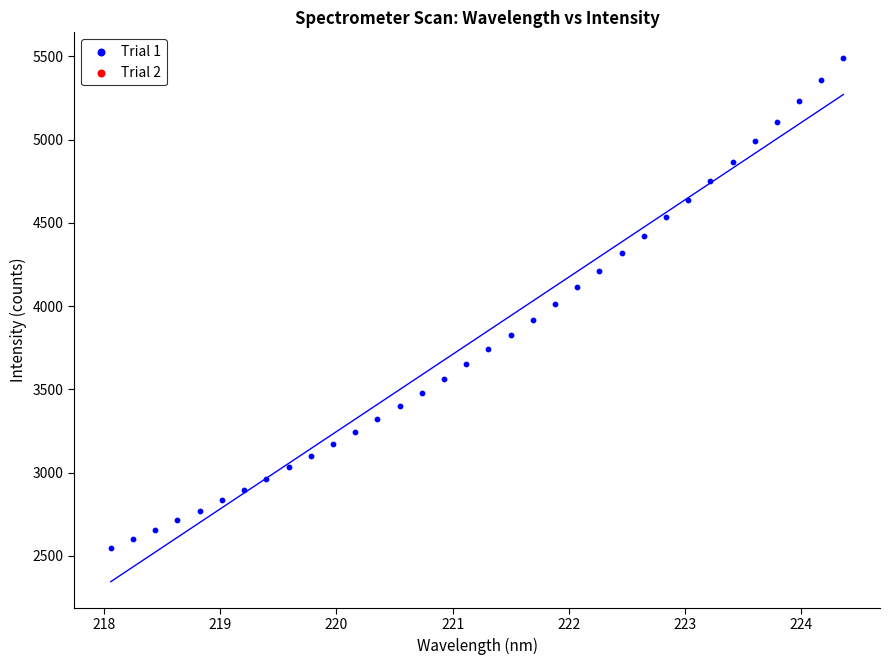

What is the range of X values (max minus min)?

6.3